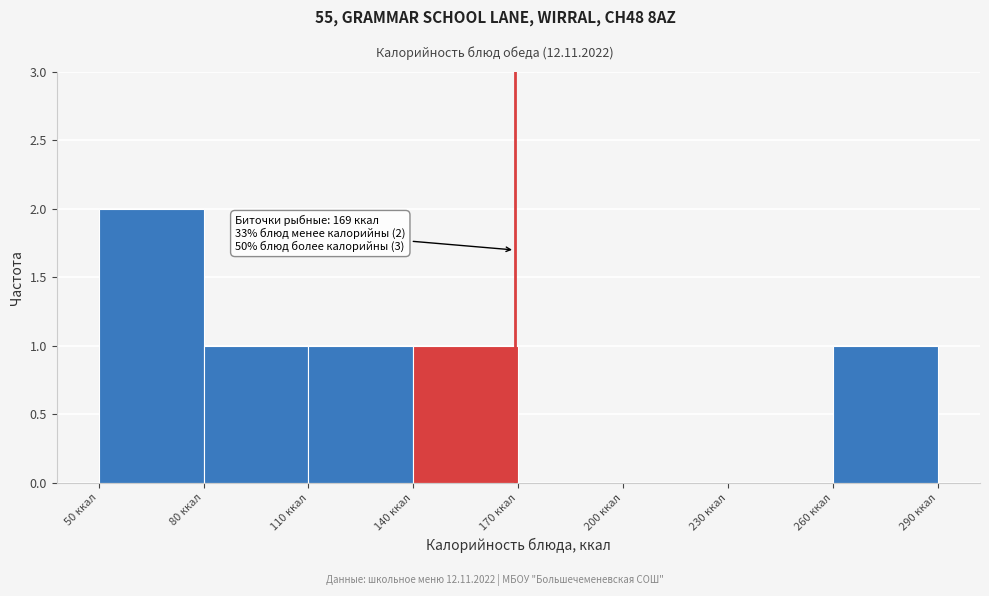

Which range on the x-axis has the tallest bar?

50 to 80